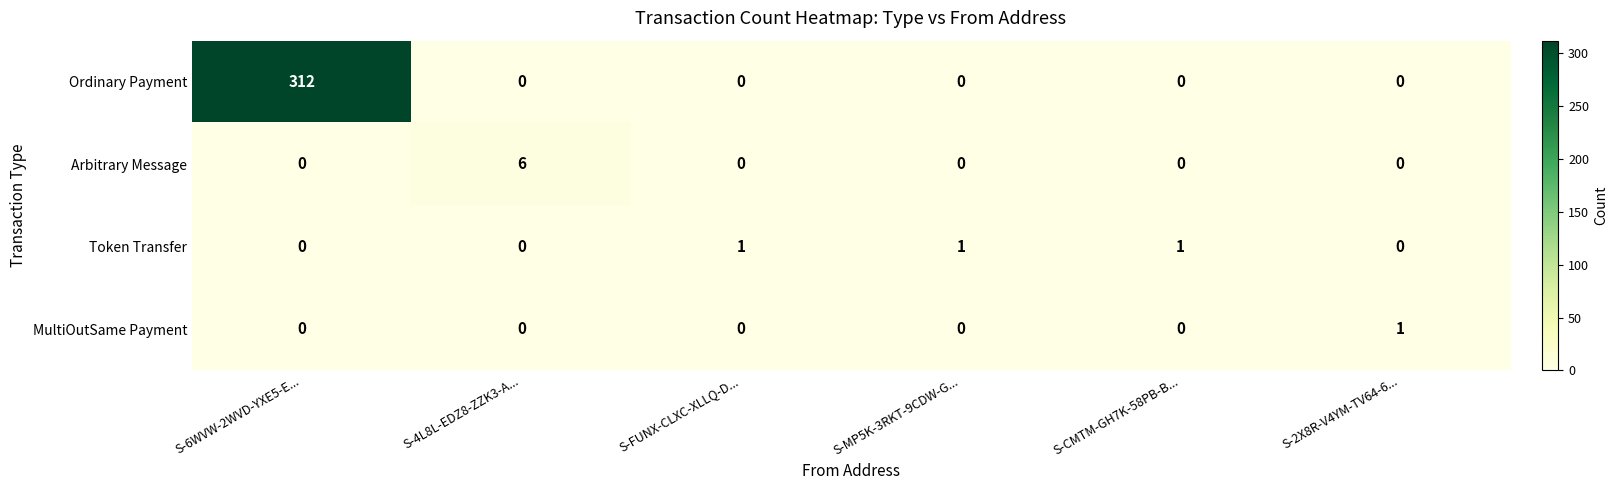

What is the difference between the highest and lowest values at S-CMTM-GH7K-58PB-B...?

1